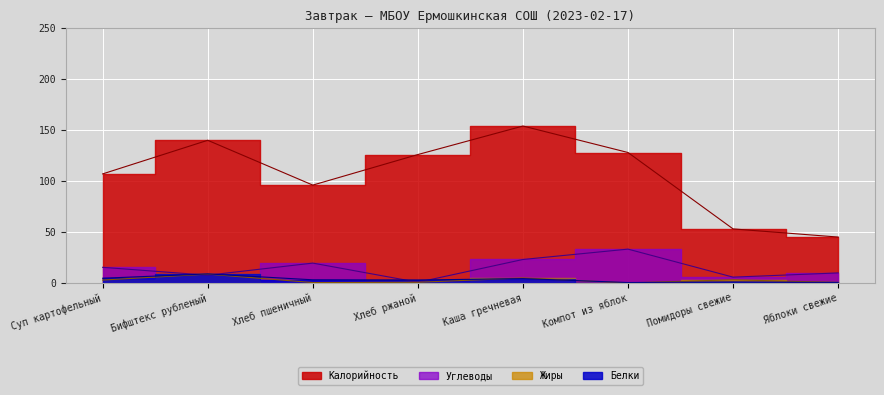

What is the difference between the second highest and minimum values in the Жиры series?

4.8